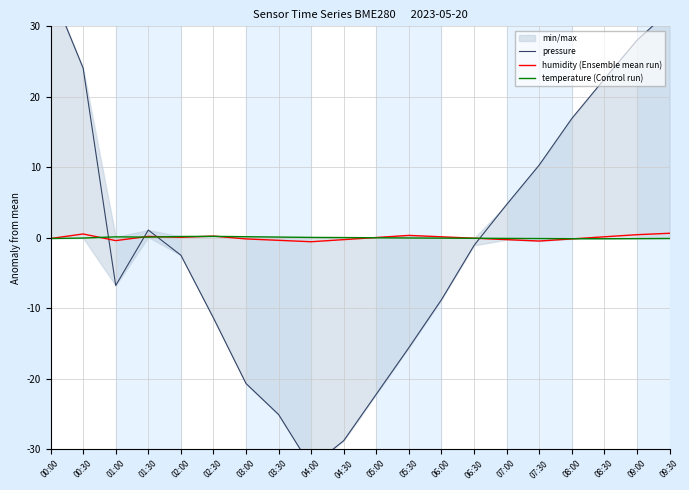

What is the label of the 16th point from the right?

02:00